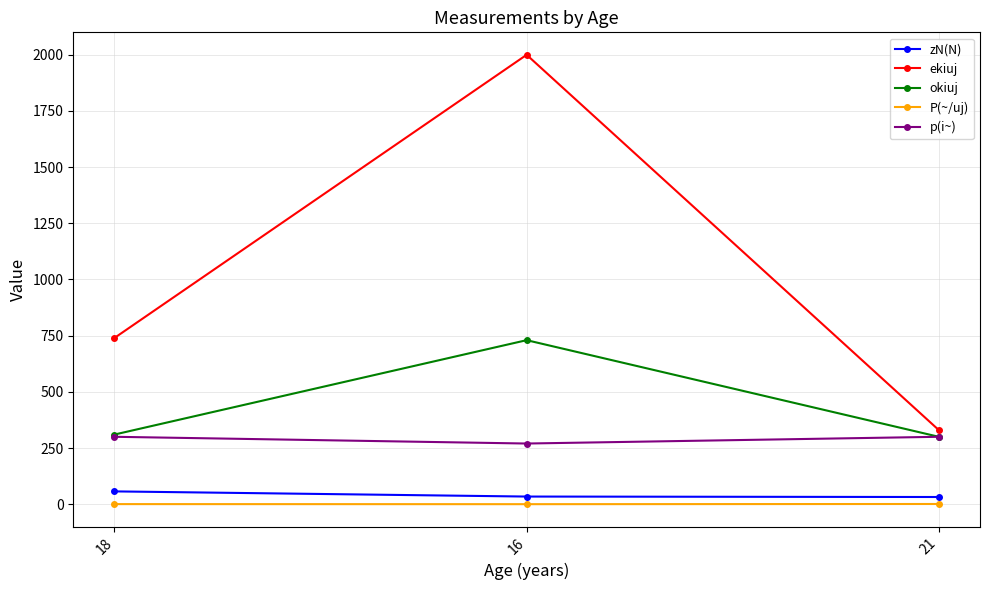

The value of okiuj at 16 is 1297.2. True or false?

False